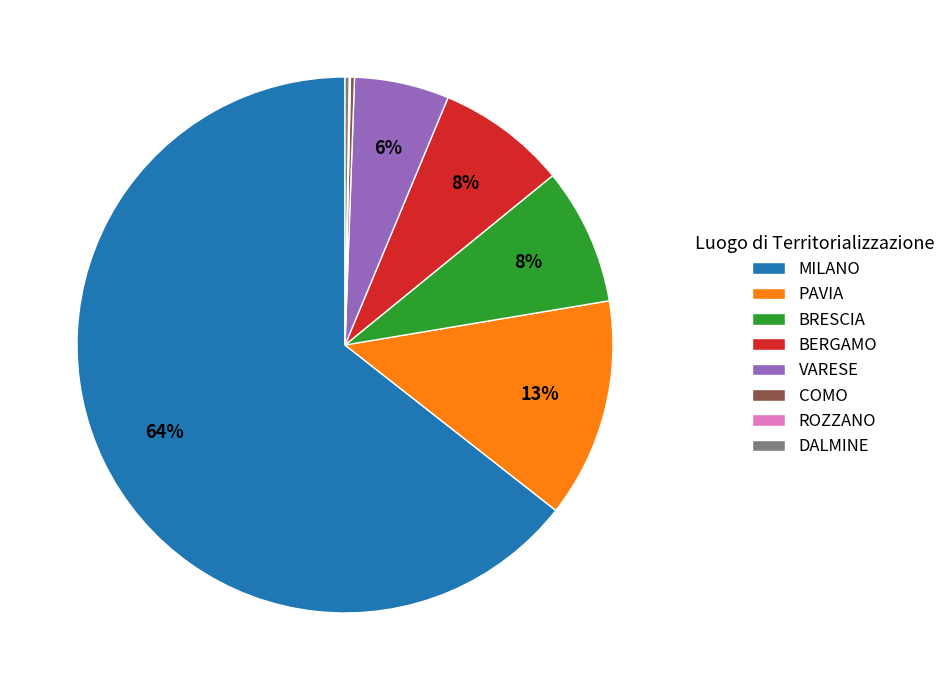

To the nearest percent, what portion does VARESE represent?

6%